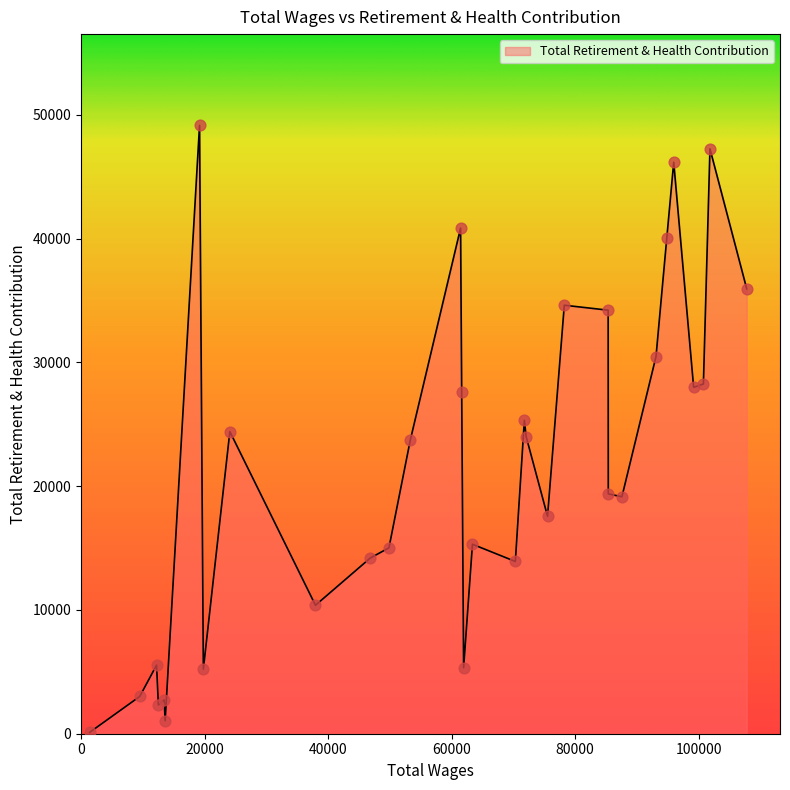

What is the greatest value displayed?

49147